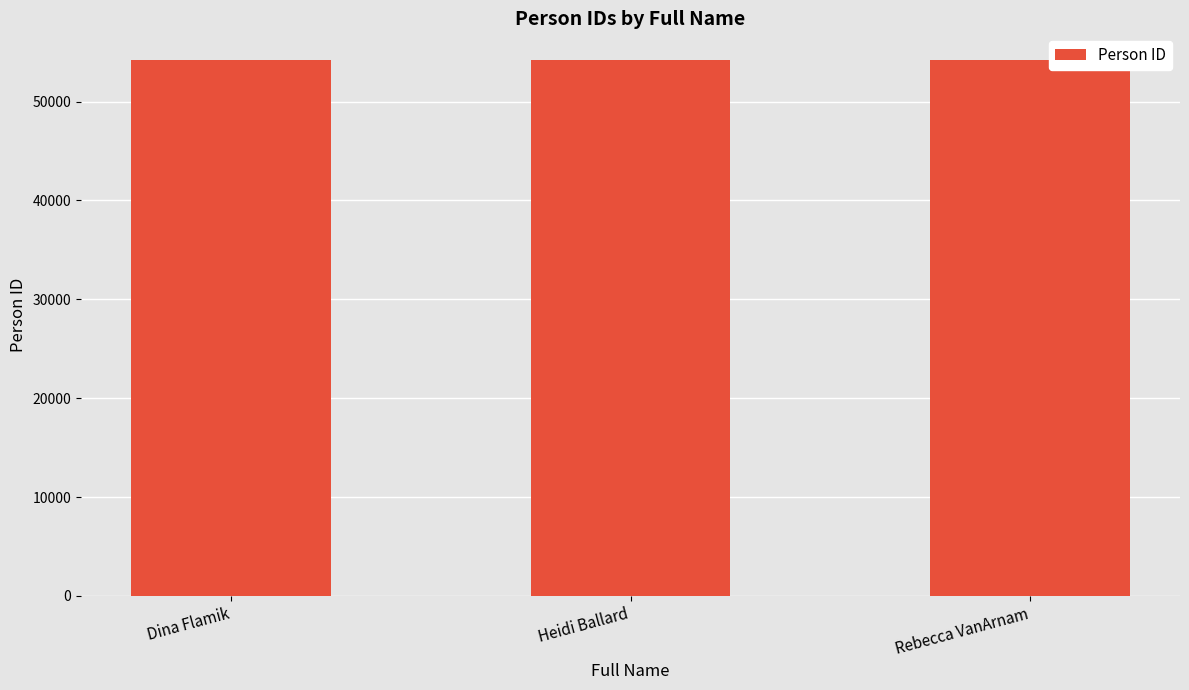

What value does the data have at Heidi Ballard?

54196